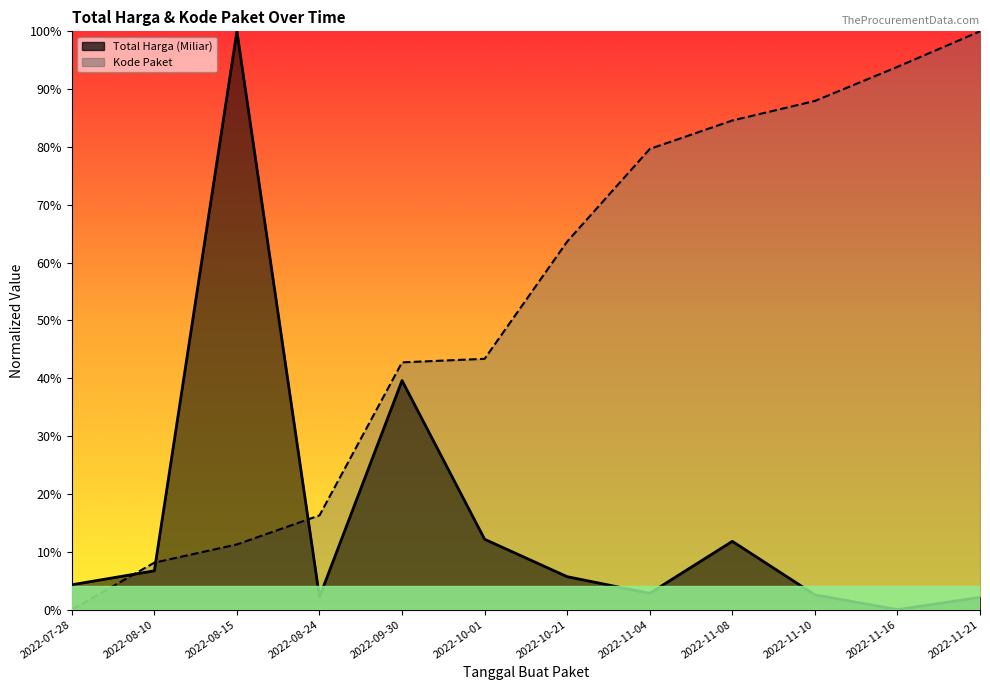

What is the greatest value displayed?

1.0